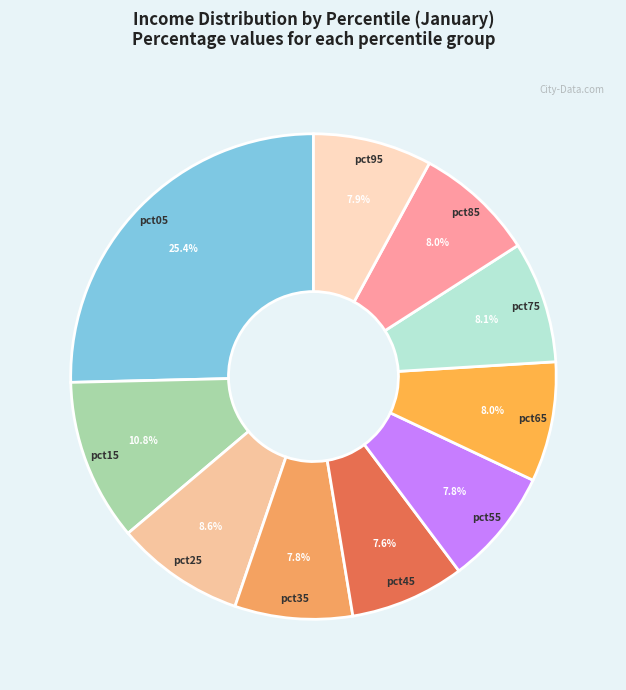

How many slices are in this pie chart?

10